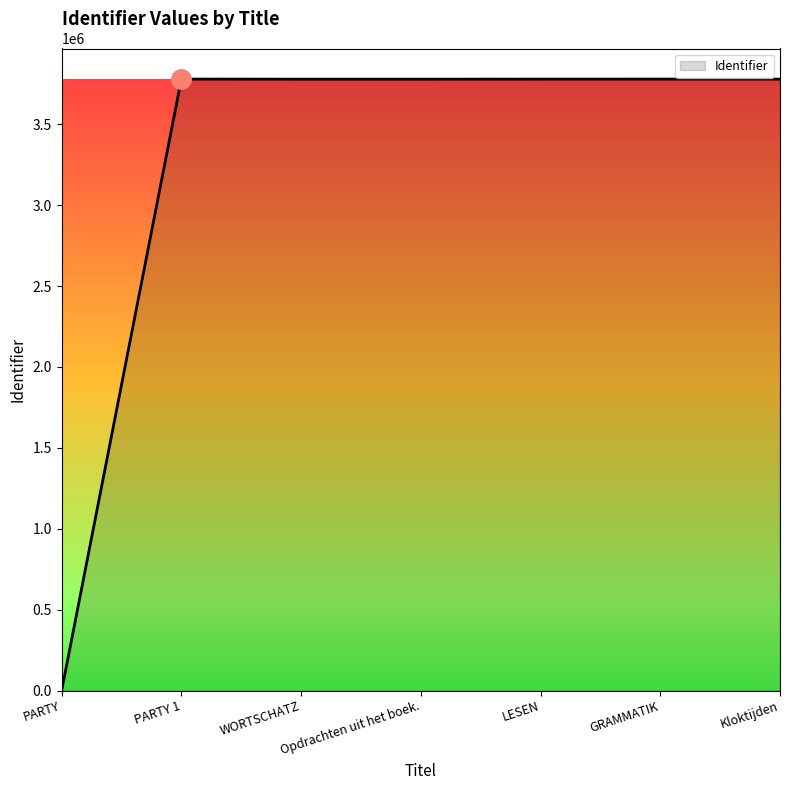

Count the number of data series in this chart.

1